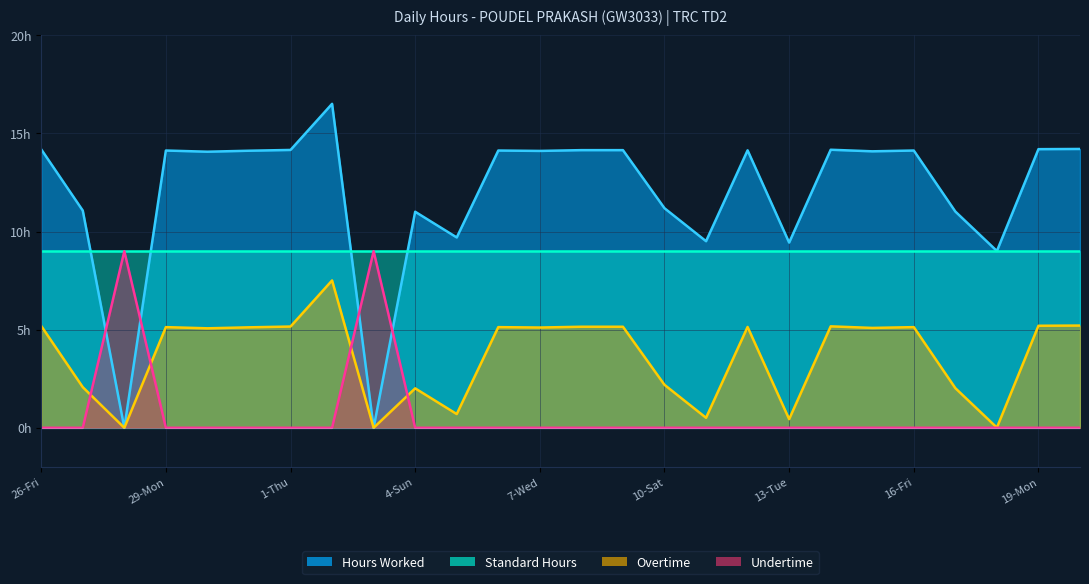

Reading left to right, extract all data points from this chart.

Hours Worked: 14.2	11.1	0.0	14.1	14.1	14.1	14.2	16.5	0.0	11.0	9.7	14.1	14.1	14.2	14.2	11.2	9.5	14.1	9.4	14.2	14.1	14.1	11.0	9.0	14.2	14.2
Overtime: 5.2	2.1	0.0	5.1	5.1	5.1	5.2	7.5	0.0	2.0	0.7	5.1	5.1	5.2	5.2	2.2	0.5	5.1	0.4	5.2	5.1	5.1	2.0	0.0	5.2	5.2
Undertime: 0.0	0.0	9.0	0.0	0.0	0.0	0.0	0.0	9.0	0.0	0.0	0.0	0.0	0.0	0.0	0.0	0.0	0.0	0.0	0.0	0.0	0.0	0.0	0.0	0.0	0.0